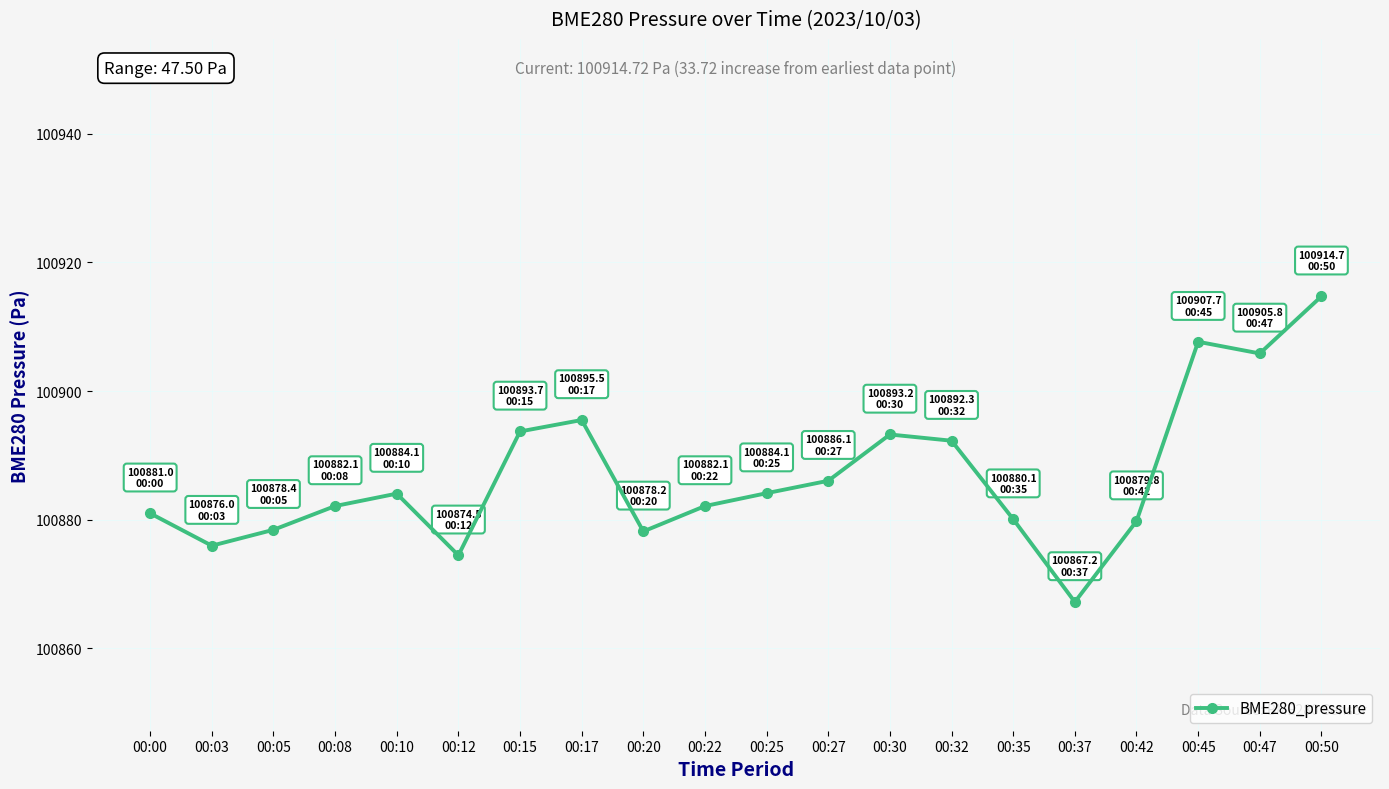

True or false: the data shows 137924.3 at 00:08.

False